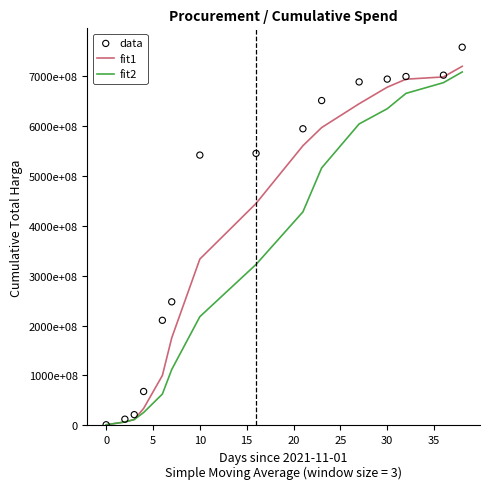

Which series reaches the minimum Y coordinate?

fit1